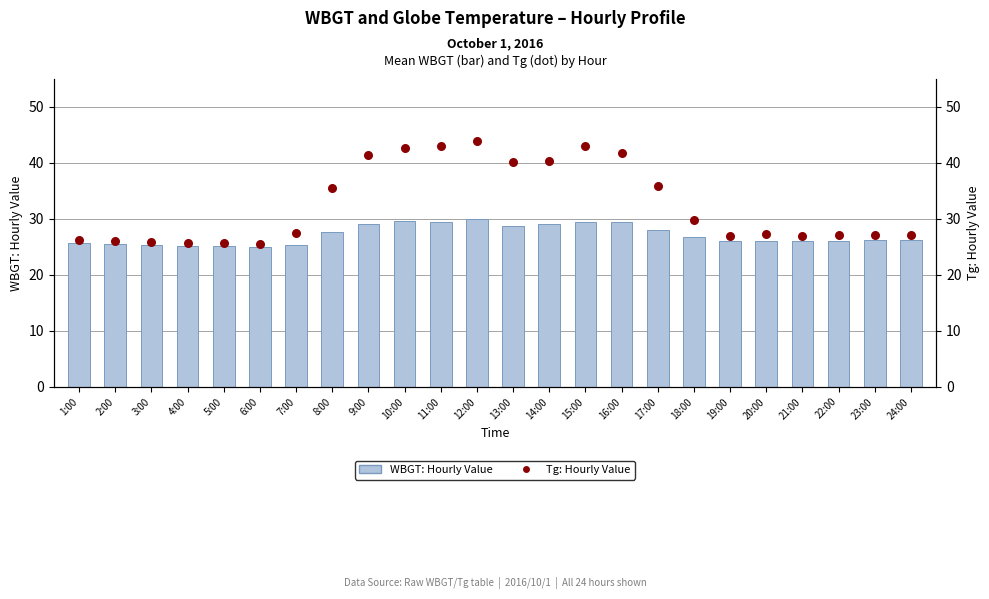

Is the value of WBGT: Hourly Value at 23:00 greater than the value of Tg: Hourly Value at 10:00?

No